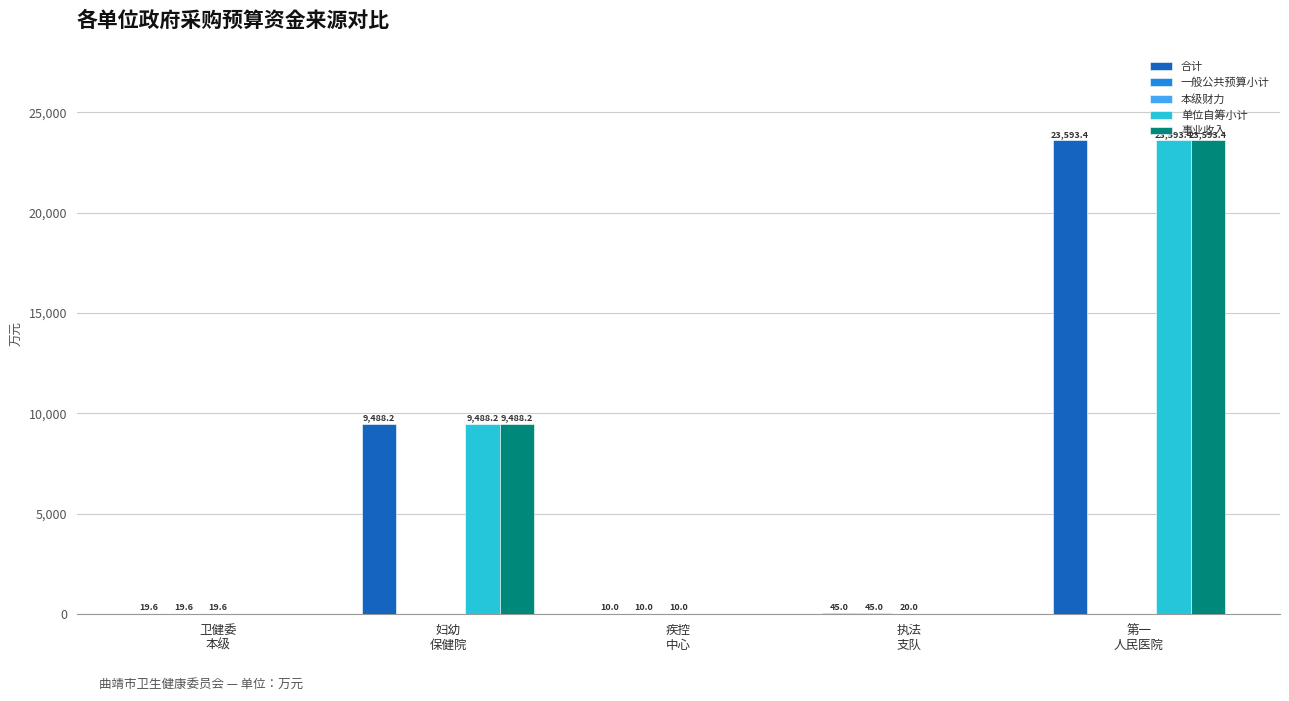

Count the number of data series in this chart.

5